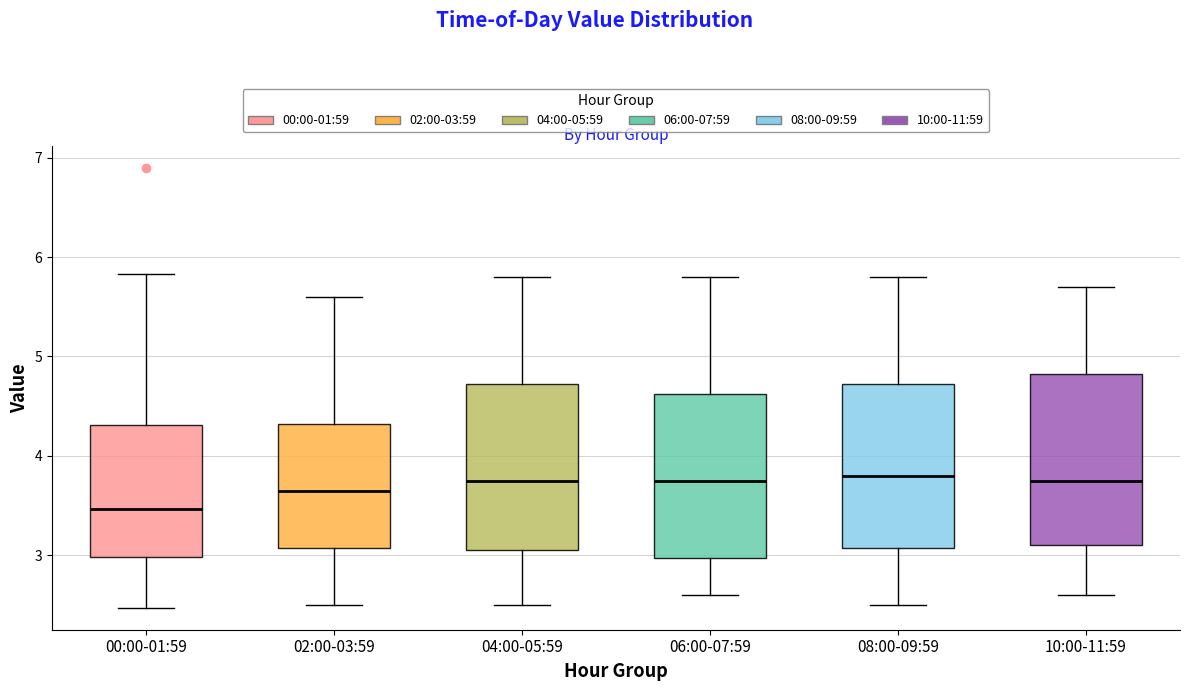

Reading left to right, transcribe this box plot: for each box, give where its median line is, the range the box spans, and where its two whiskers end, as read against the y-axis. The values are not printed on the chart, so give them approximately, as read against the axis.

00:00-01:59: median 3.5, box 3.0 to 4.3, whiskers 2.5 to 5.8
02:00-03:59: median 3.7, box 3.1 to 4.3, whiskers 2.5 to 5.6
04:00-05:59: median 3.8, box 3.1 to 4.7, whiskers 2.5 to 5.8
06:00-07:59: median 3.8, box 3.0 to 4.6, whiskers 2.6 to 5.8
08:00-09:59: median 3.8, box 3.1 to 4.7, whiskers 2.5 to 5.8
10:00-11:59: median 3.8, box 3.1 to 4.8, whiskers 2.6 to 5.7